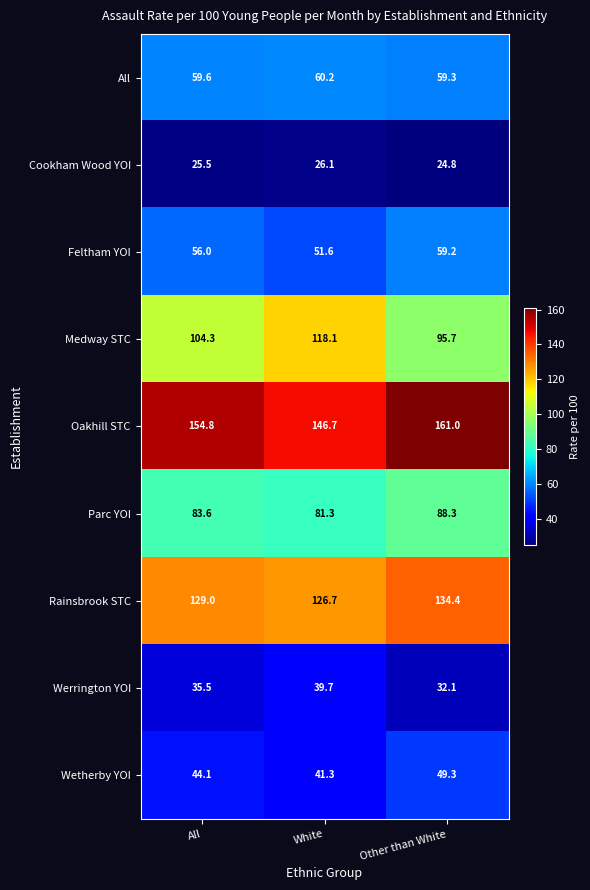

Which series changed the most between All and Other than White?

Medway STC